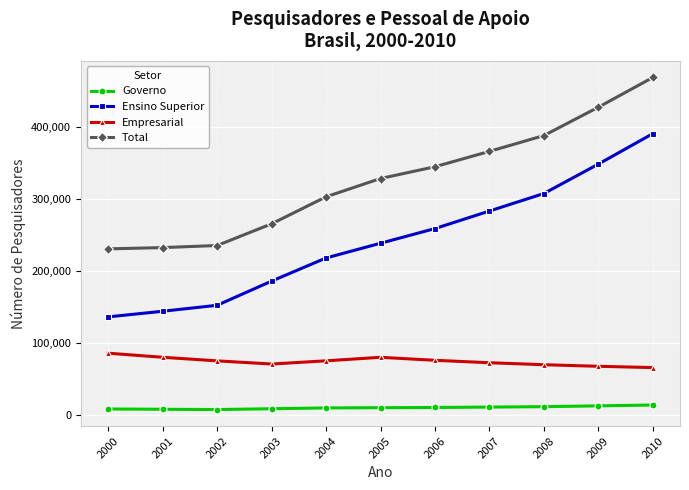

What is the difference between the highest and lowest values at 2010?

455070